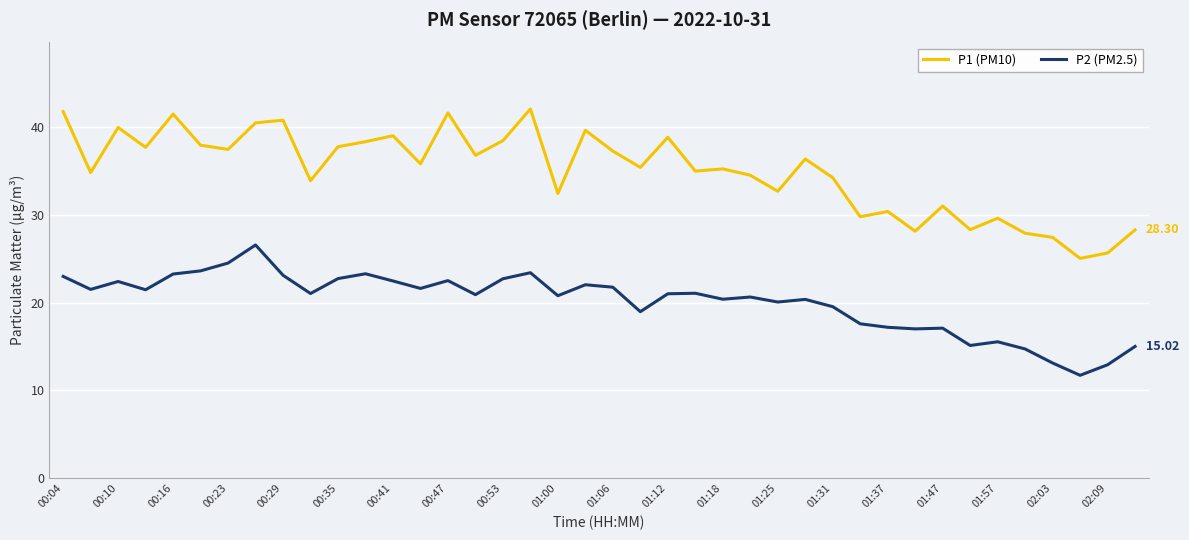

Rank the series by their average value, from highest to lowest.

P1 (PM10), P2 (PM2.5)